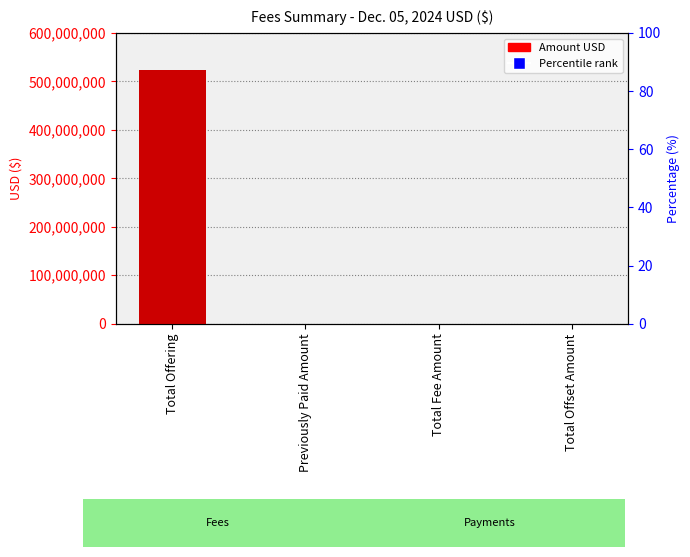

What is the difference between the maximum and minimum values?

524217541.0